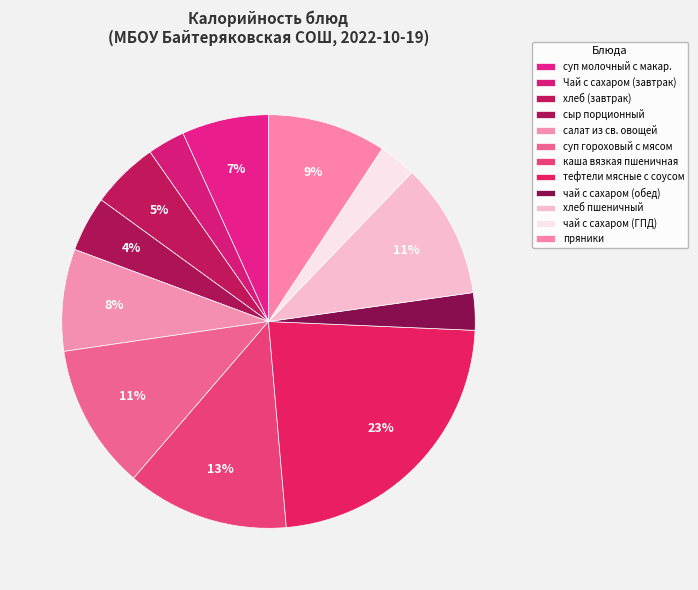

How many slices are in this pie chart?

12